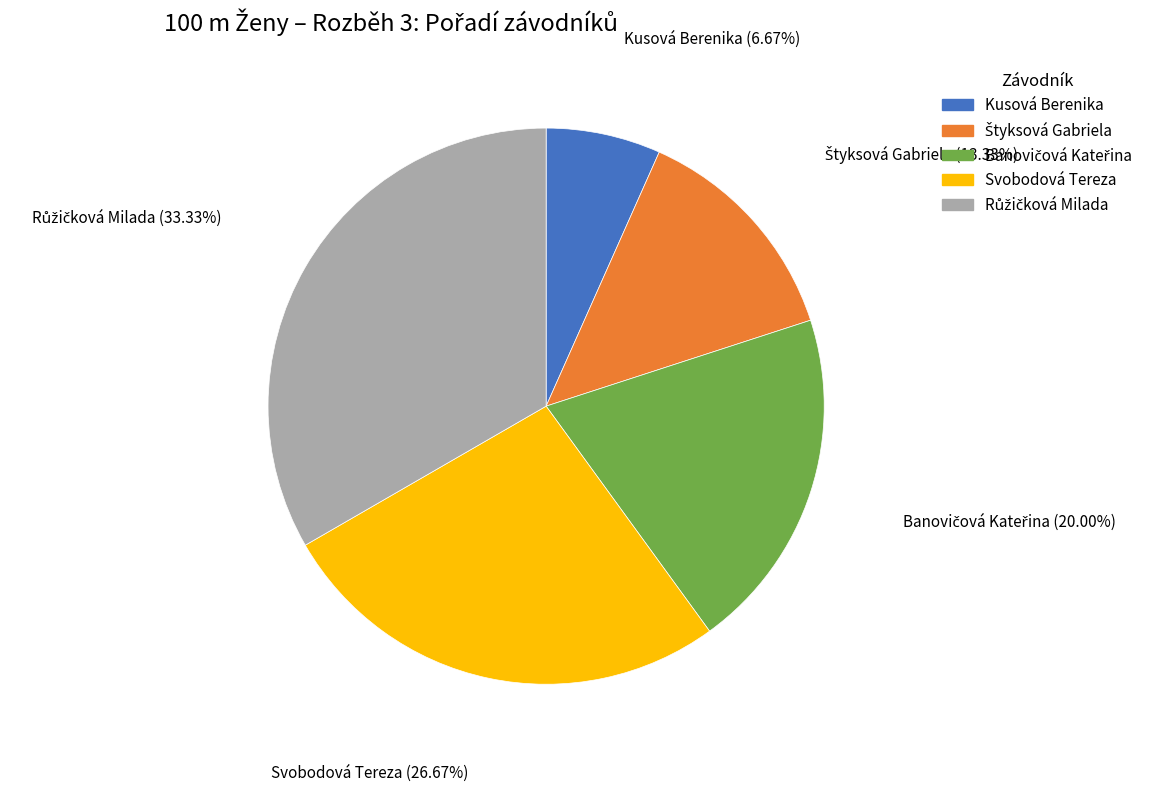

What is the smallest slice in the pie chart?

Kusová Berenika